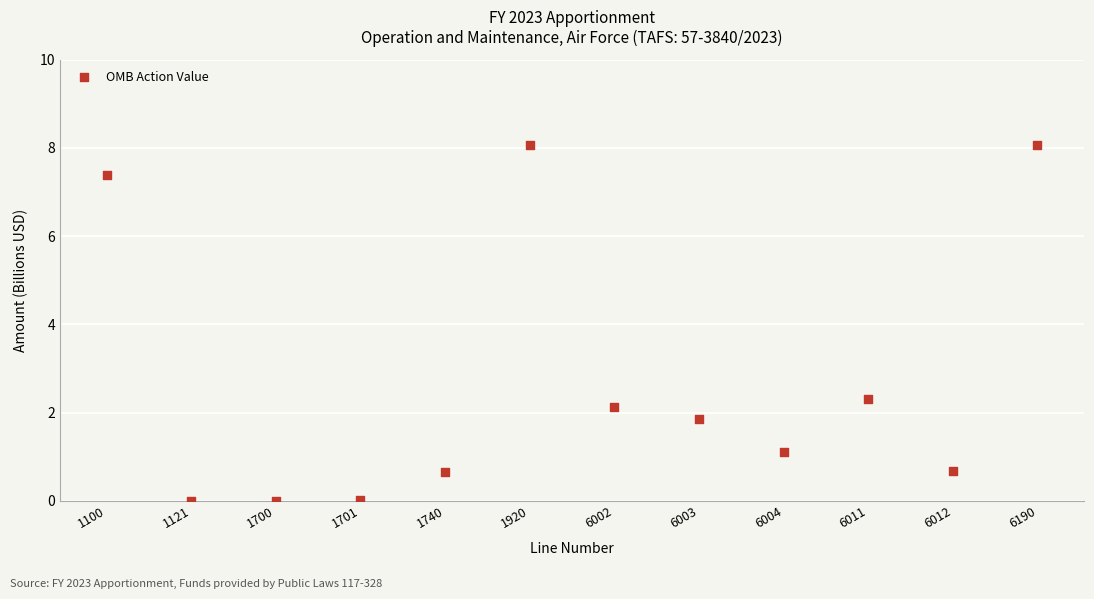

What is the average Y value?

2.7